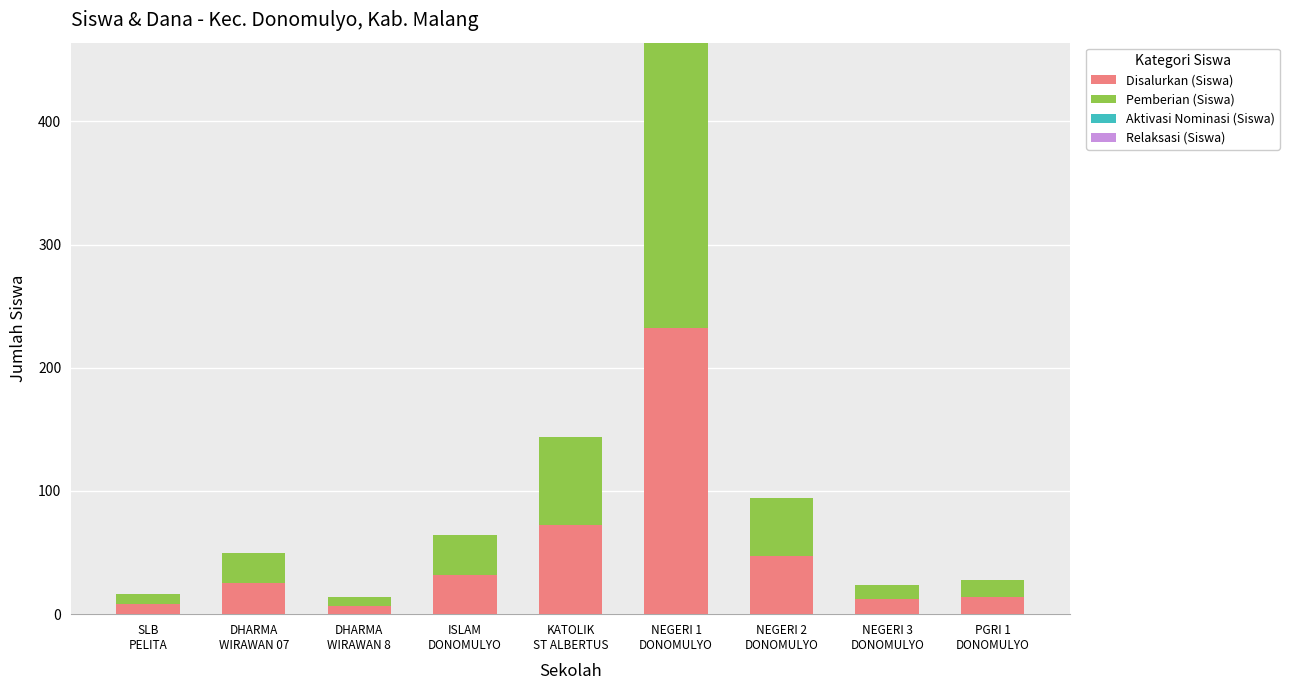

What is the difference between the maximum and second lowest values in the Disalurkan (Siswa) series?

224